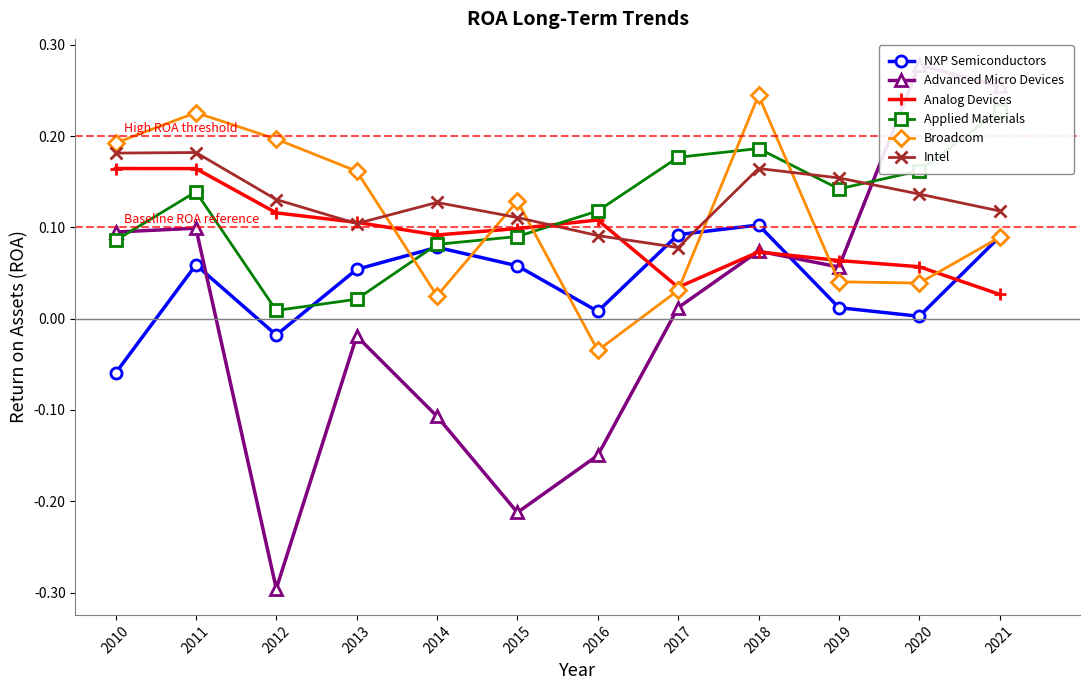

The value of Broadcom at 2017 is 0.0. True or false?

True